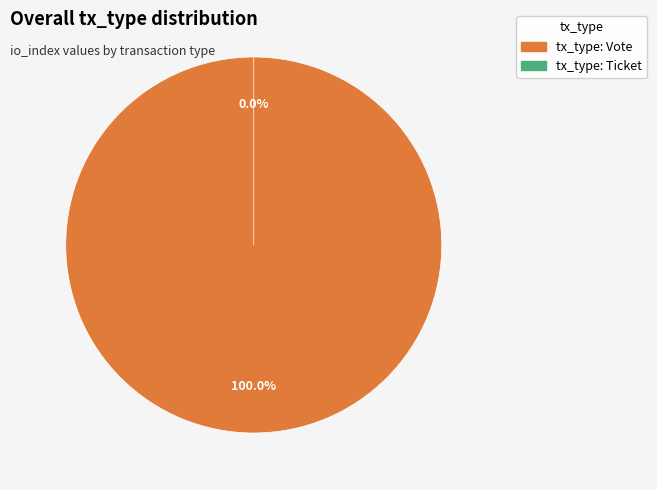

Combined, do tx_type: Vote and tx_type: Ticket account for over 50%?

Yes